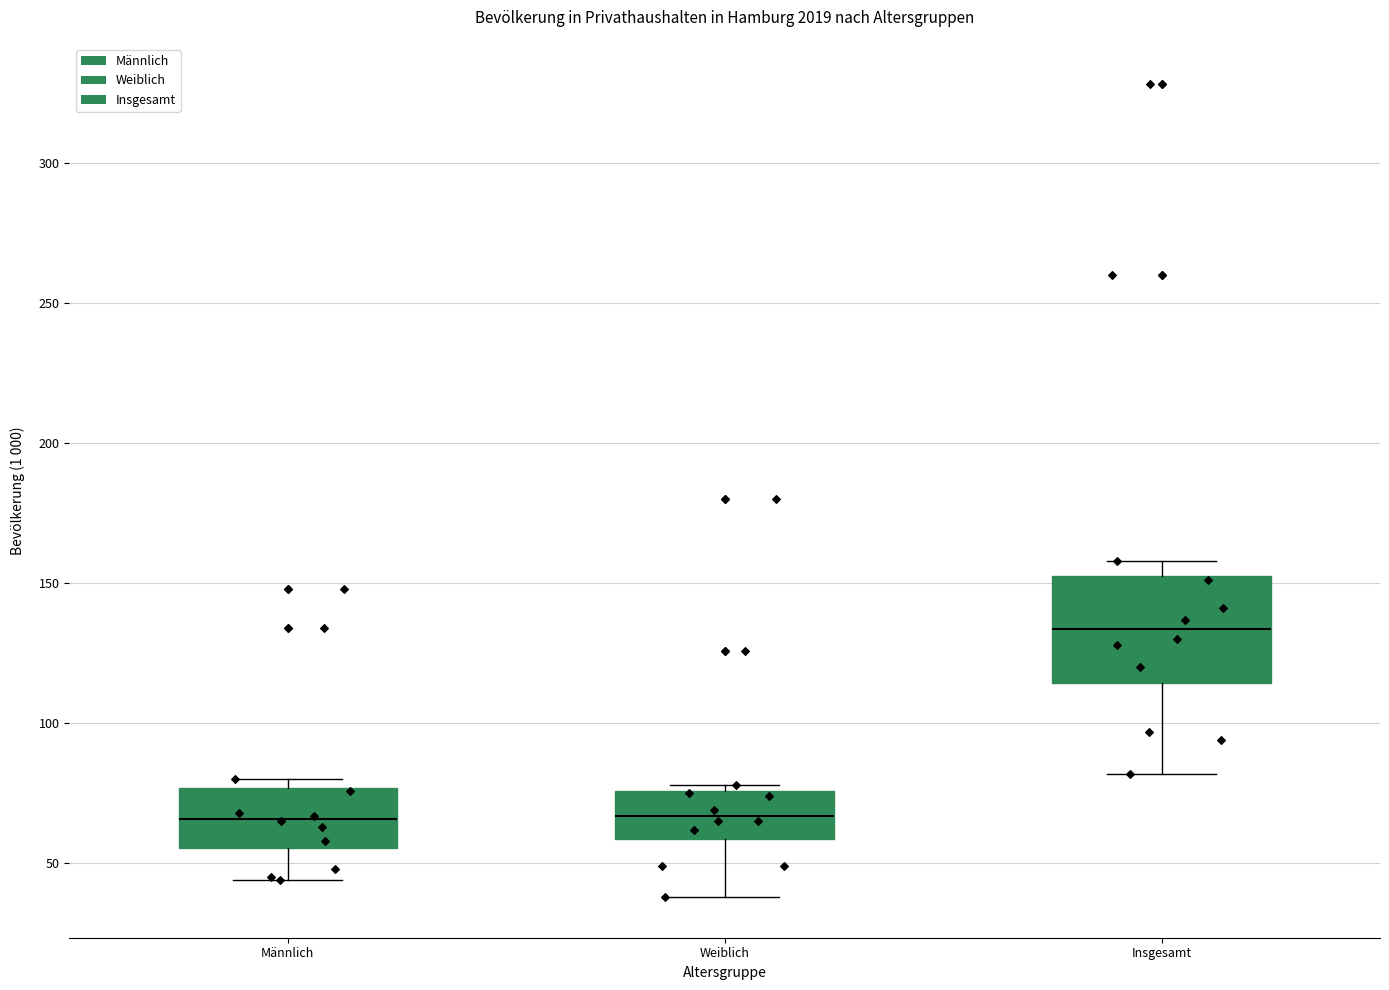

Where does the lower whisker of the box for Insgesamt end on the y-axis? The values are not printed on the chart, so give them approximately, as read against the axis.

80